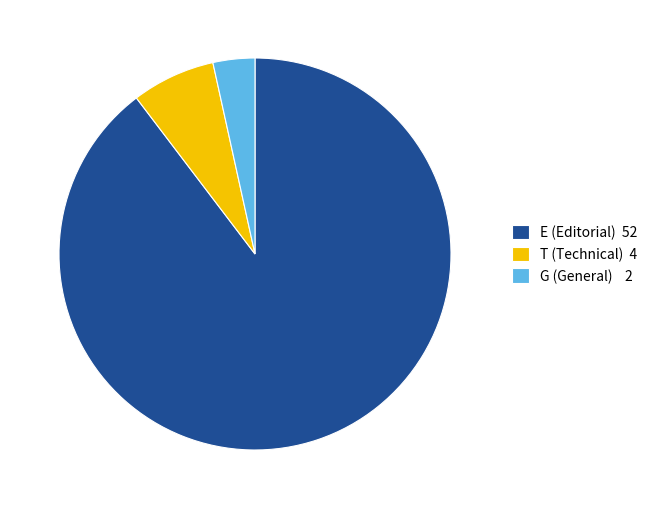

Which category has the smallest portion of the pie?

G